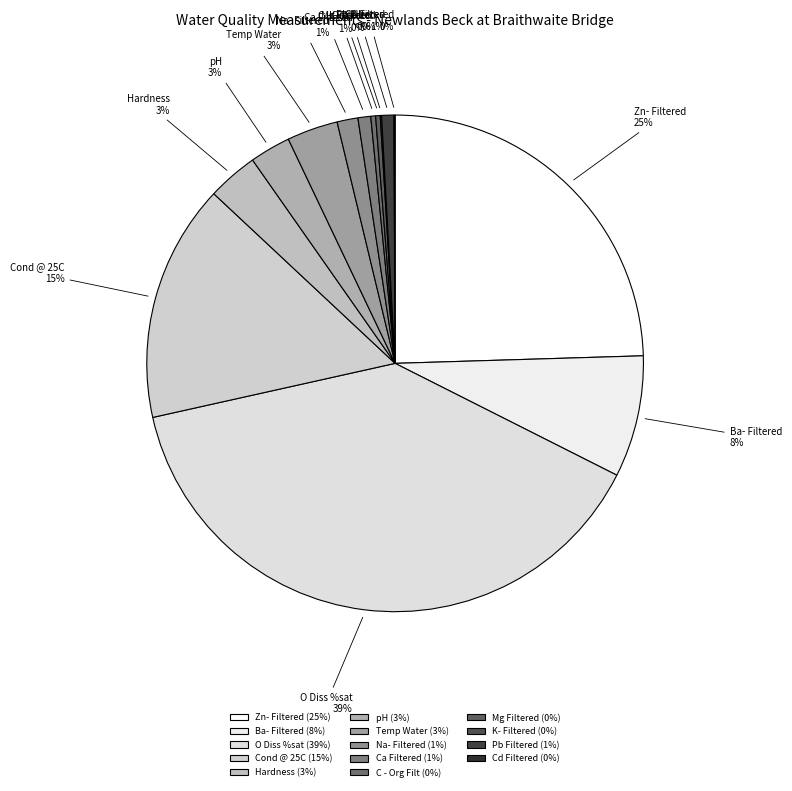

Does Hardness represent more than half of the total?

No